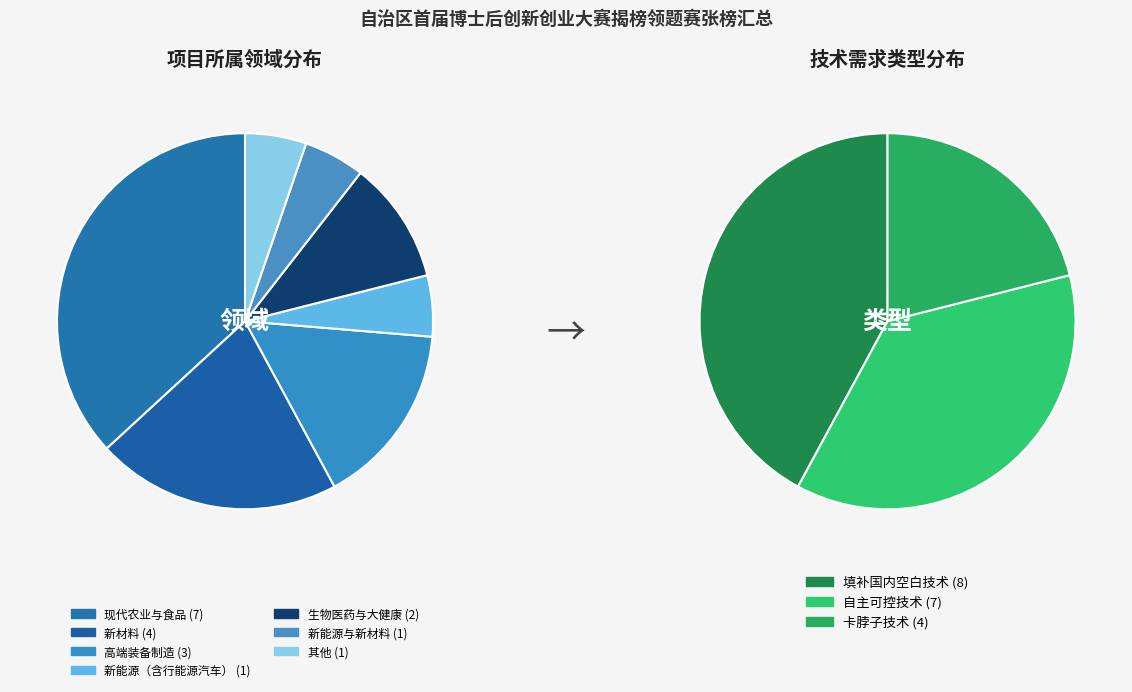

Is 其他 the majority of the pie?

No